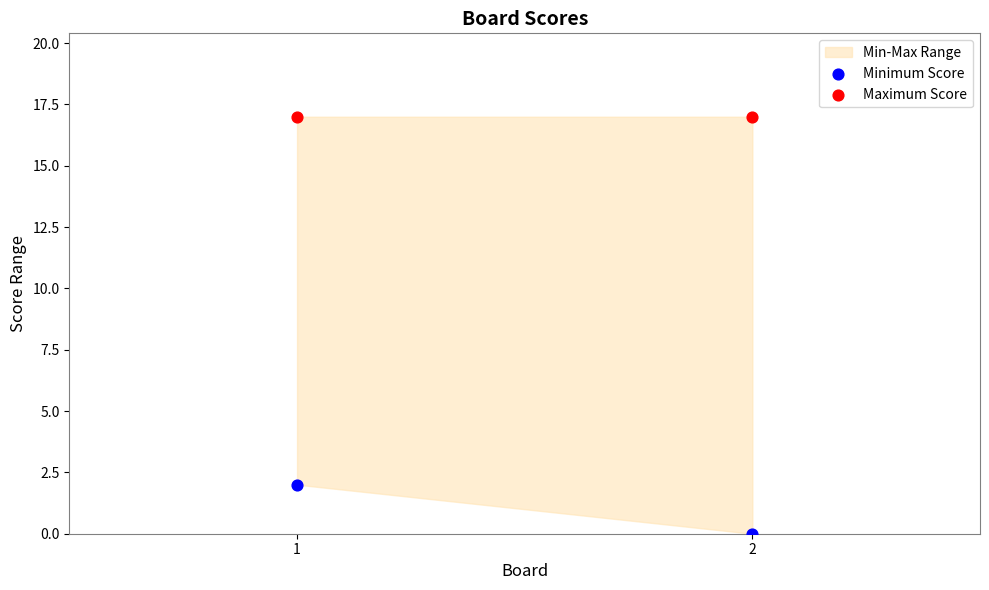

Which series reaches the maximum Y coordinate?

Maximum Score